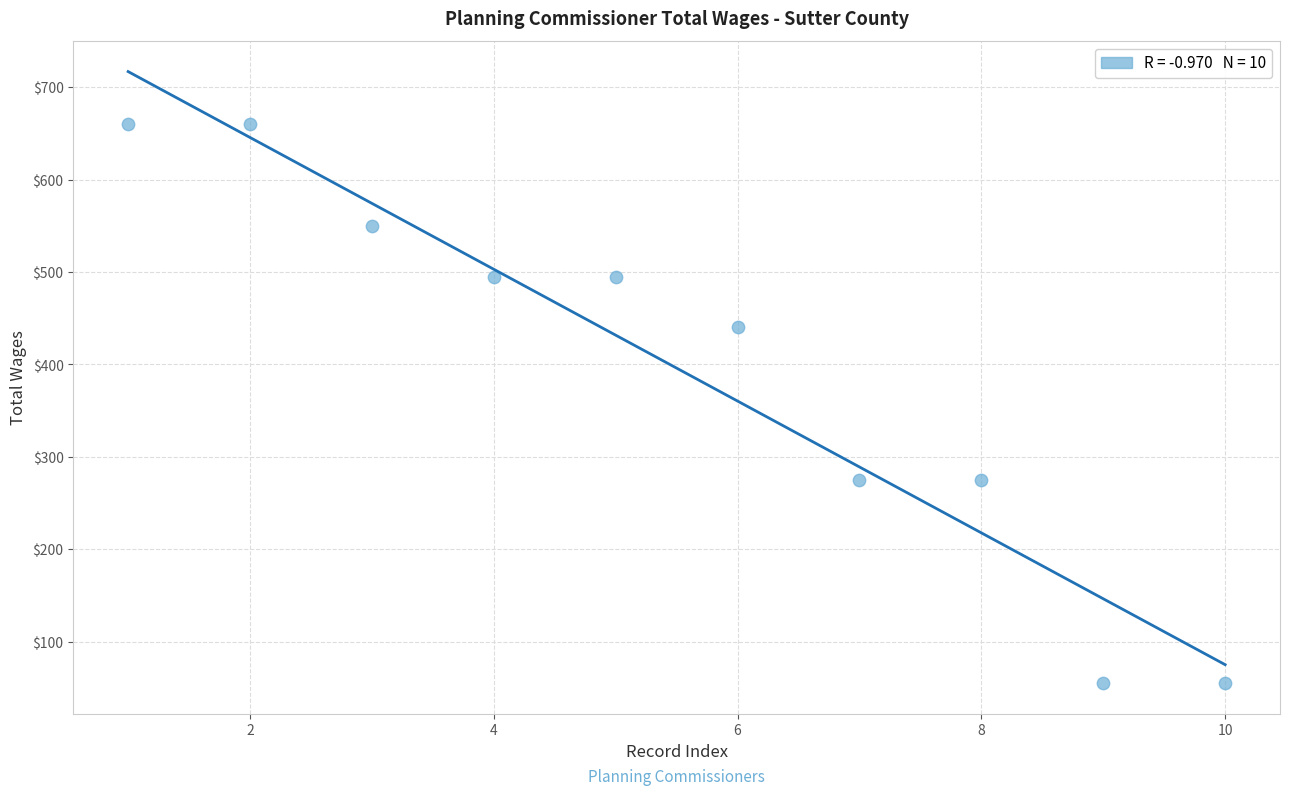

What is the range of X values (max minus min)?

9